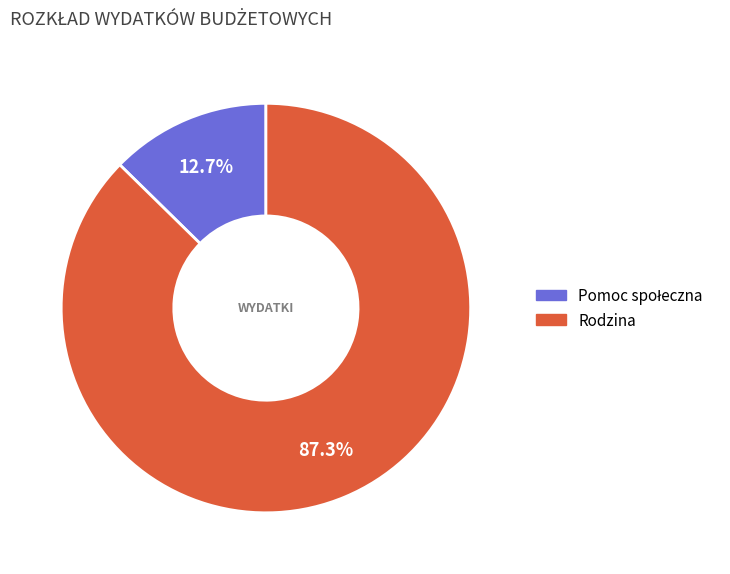

What portion of the pie excludes Rodzina?

12.7%